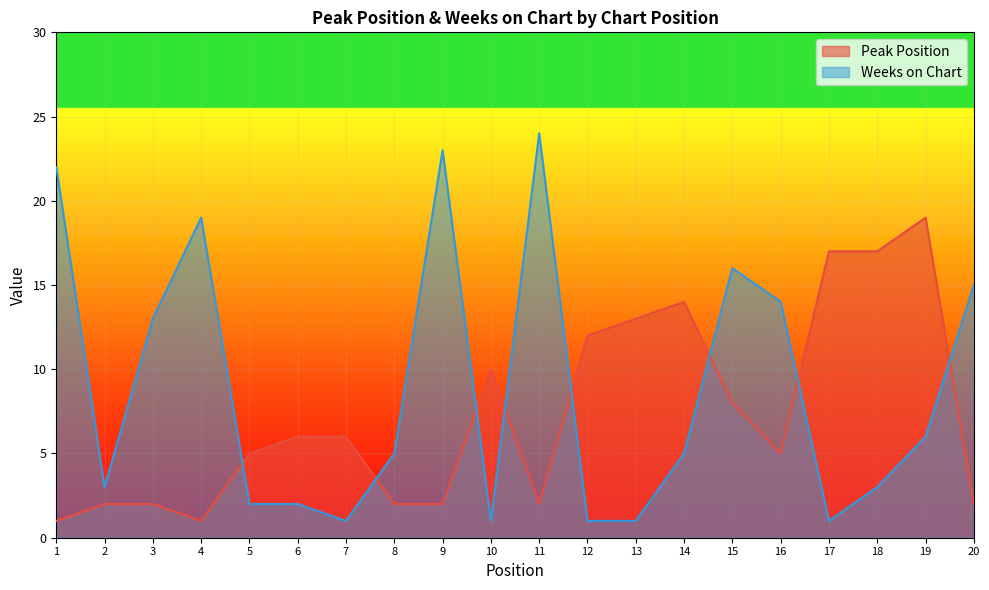

Which series ends up on top after the final intersection of Peak Position and Weeks on Chart?

Weeks on Chart